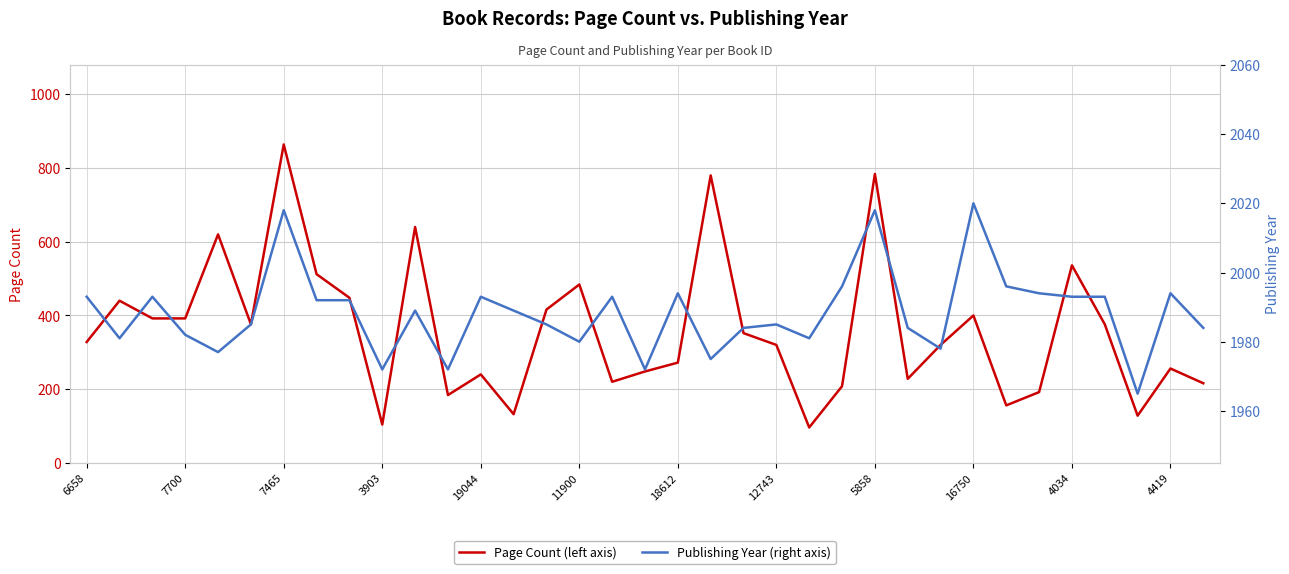

Rank the series by their average value, from lowest to highest.

Page Count, Publishing Year